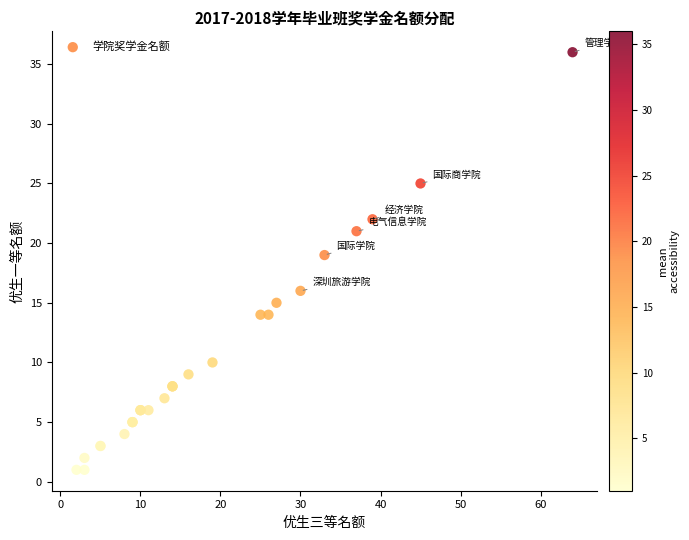

What Y value in the scatter plot is closest to 18?

19